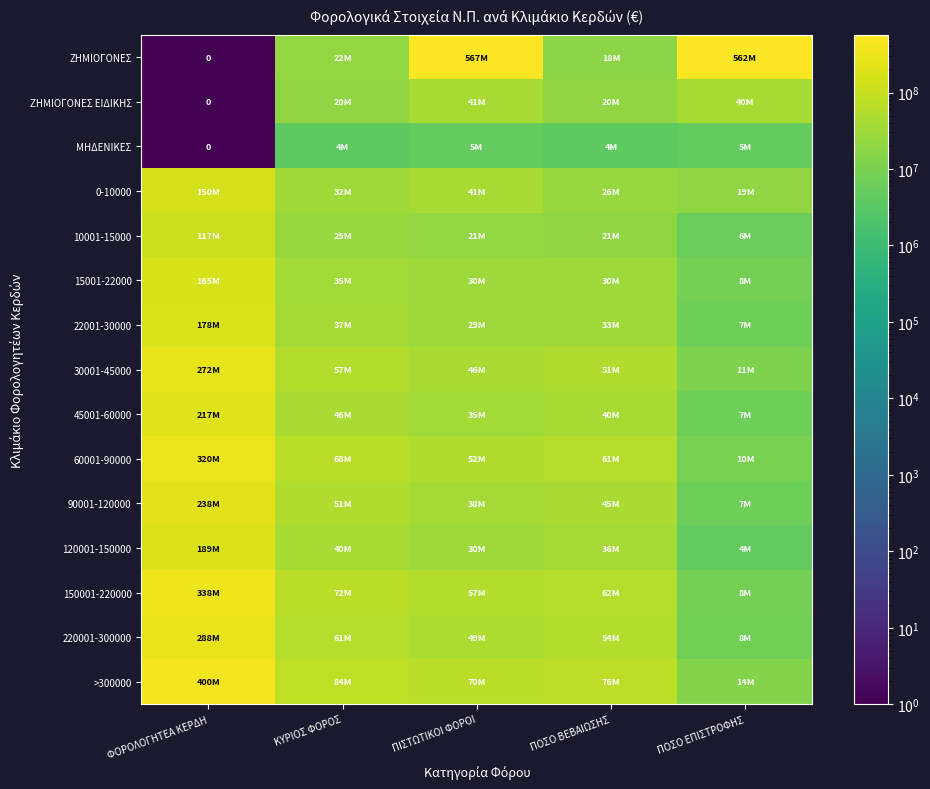

What is the approximate value of 0-10000 at ΚΥΡΙΟΣ ΦΟΡΟΣ?

31638330